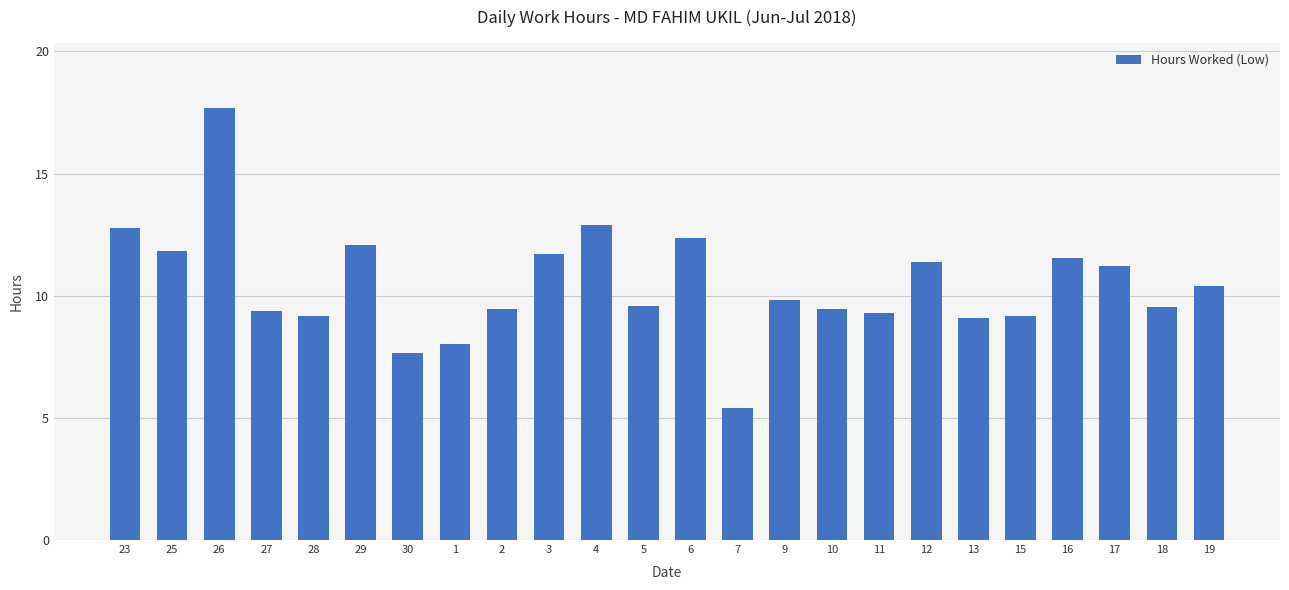

What is the approximate value at 17?

11.2